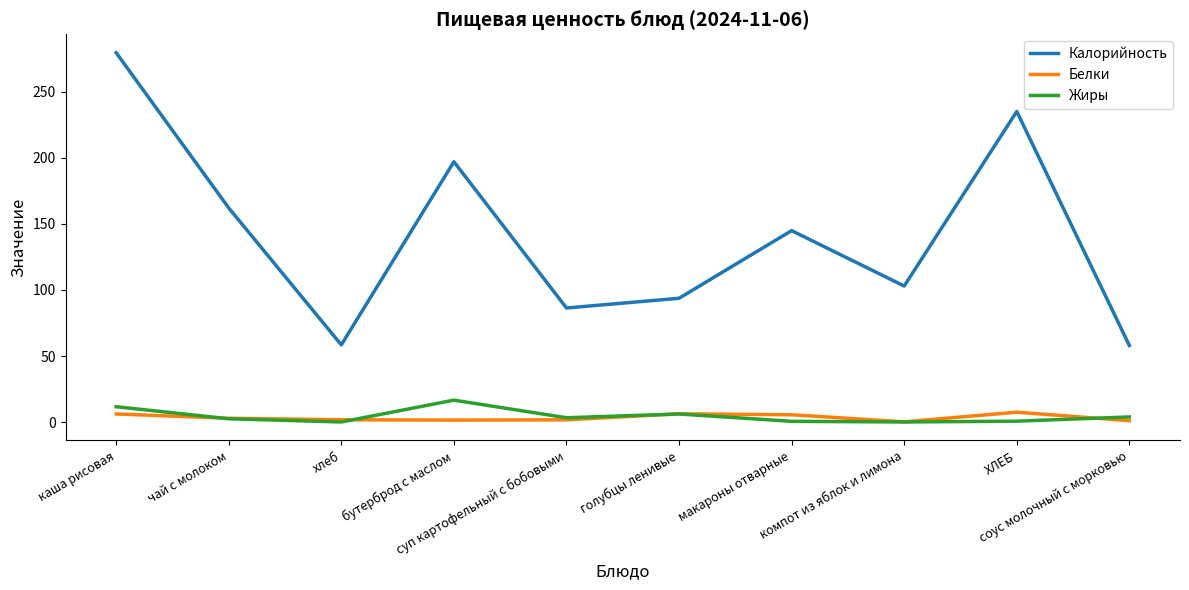

True or false: Белки and Калорийность intersect in this chart.

False